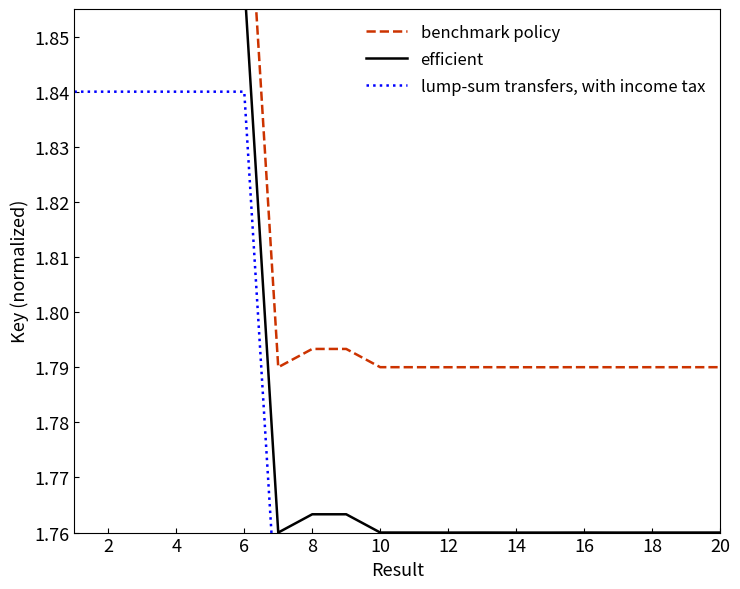

How many lines are shown in the chart?

3